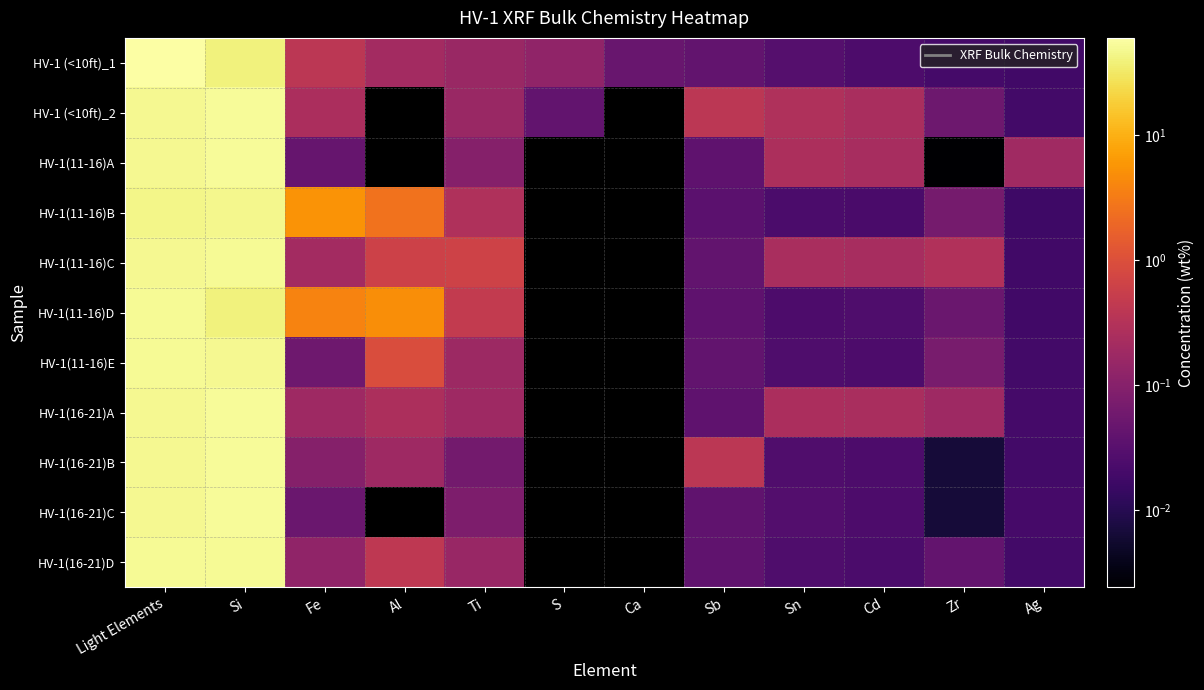

At which category is the sum across all series the highest?

Light Elements